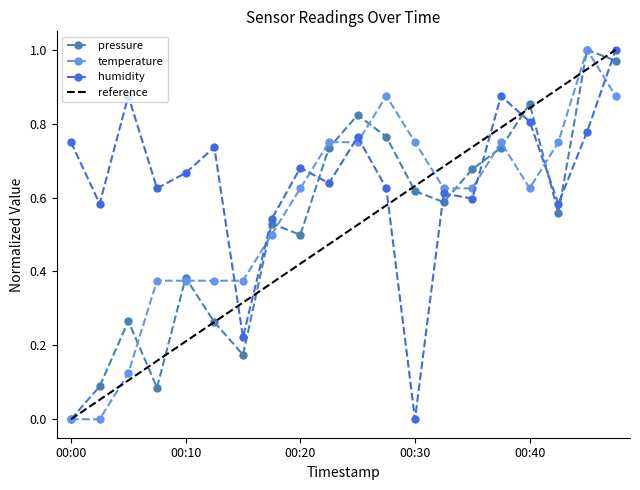

How many values in the temperature series exceed 0?

18